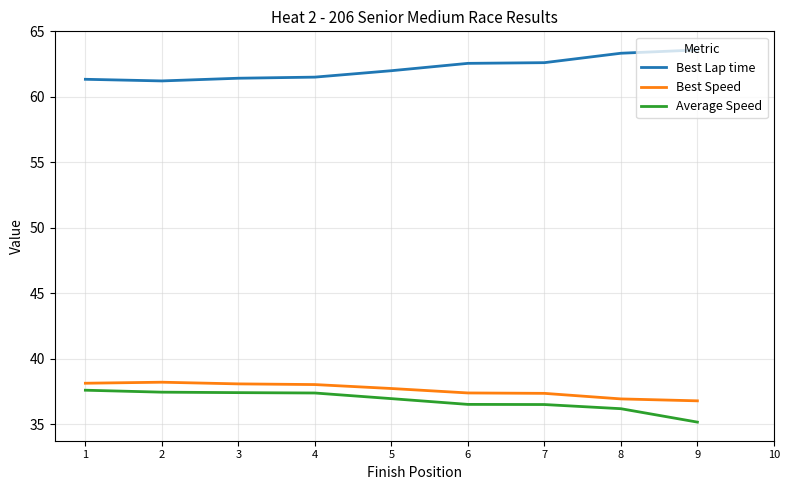

What is the total value across all series at 8?

136.5